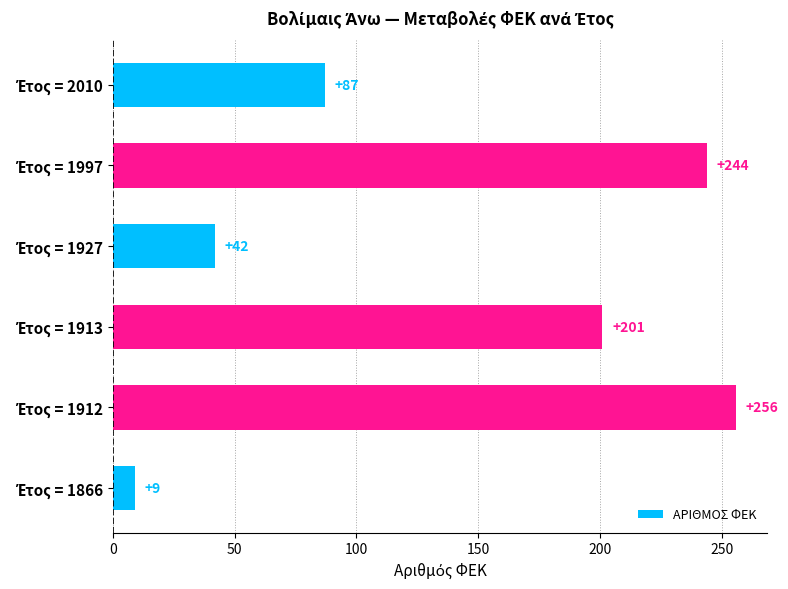

What is the maximum value shown in the chart?

256